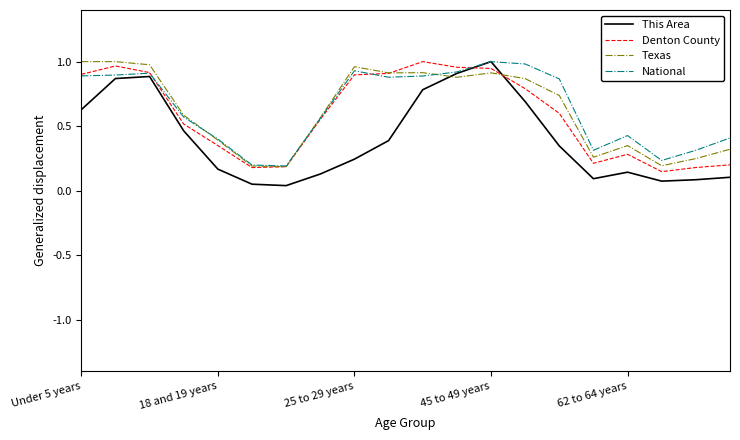

Is this an area chart (filled region under the line)?

No